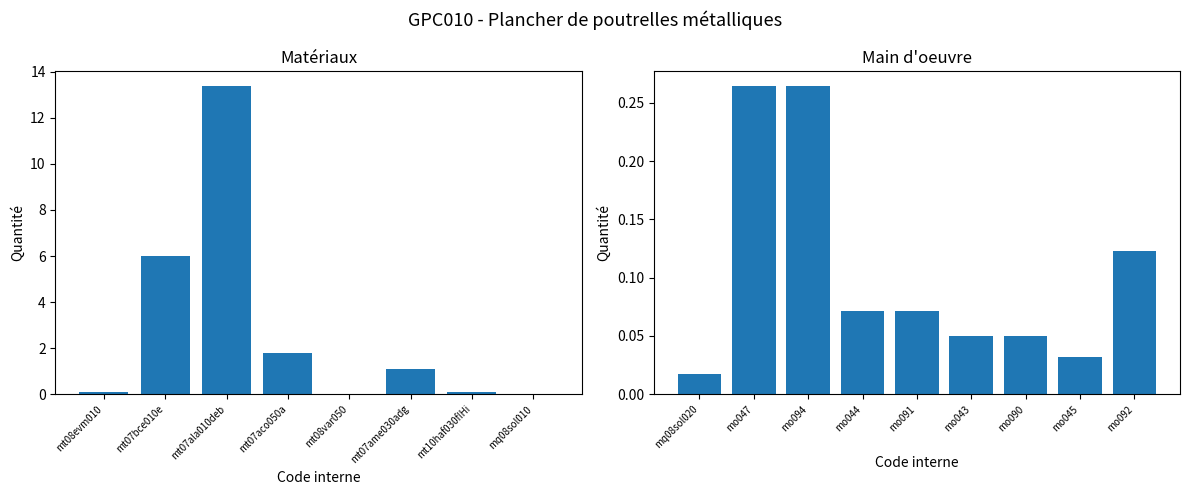

Reading right to left, what are all the values shown in this chart?

0.1	0.0	0.1	0.1	0.1	0.1	0.3	0.3	0.0